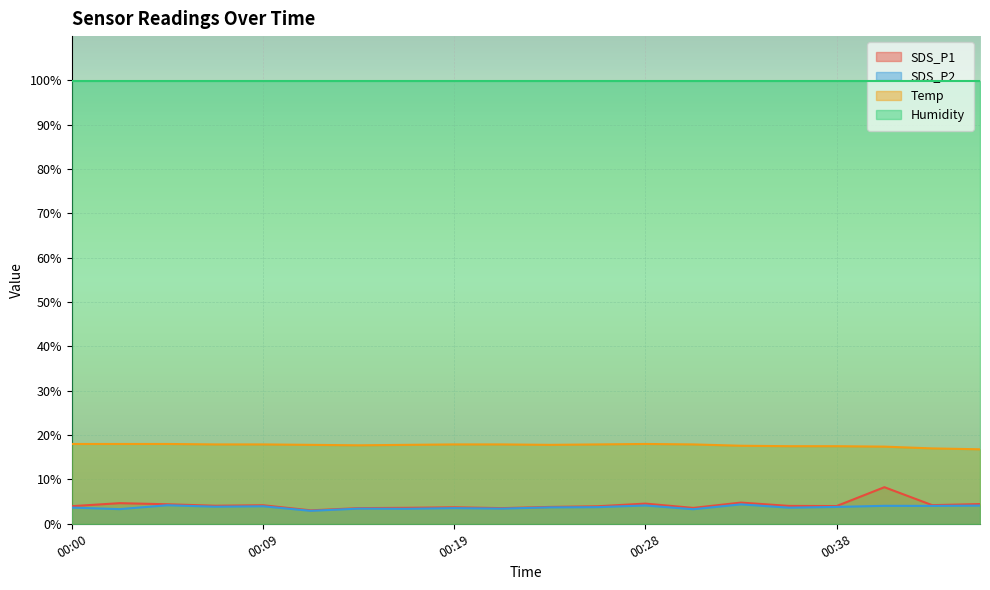

Which series has the largest total across all categories?

Humidity